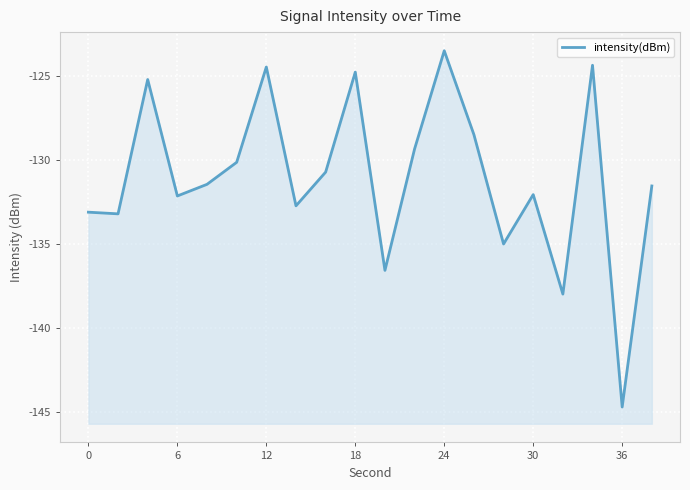

True or false: the data shows -207.8 at 30.

False